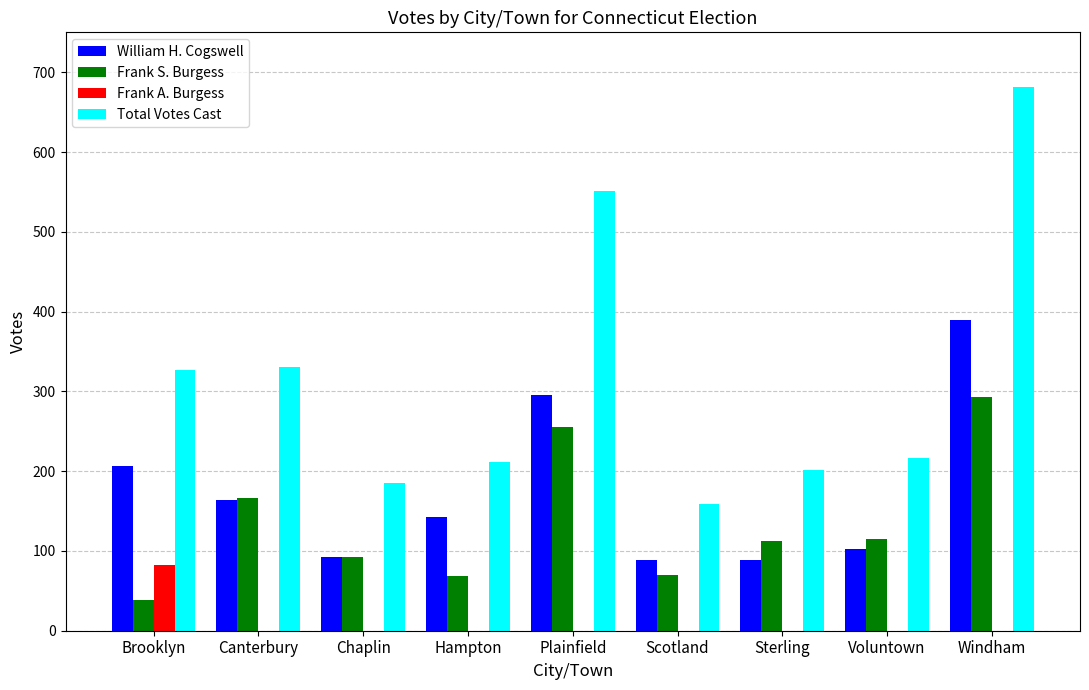

Read the Frank S. Burgess value at Brooklyn.

38